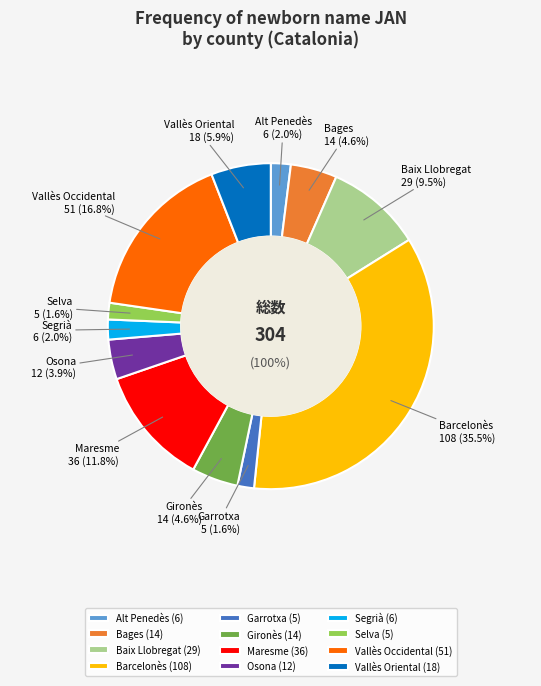

To the nearest percent, what percentage of the pie is Bages?

5%